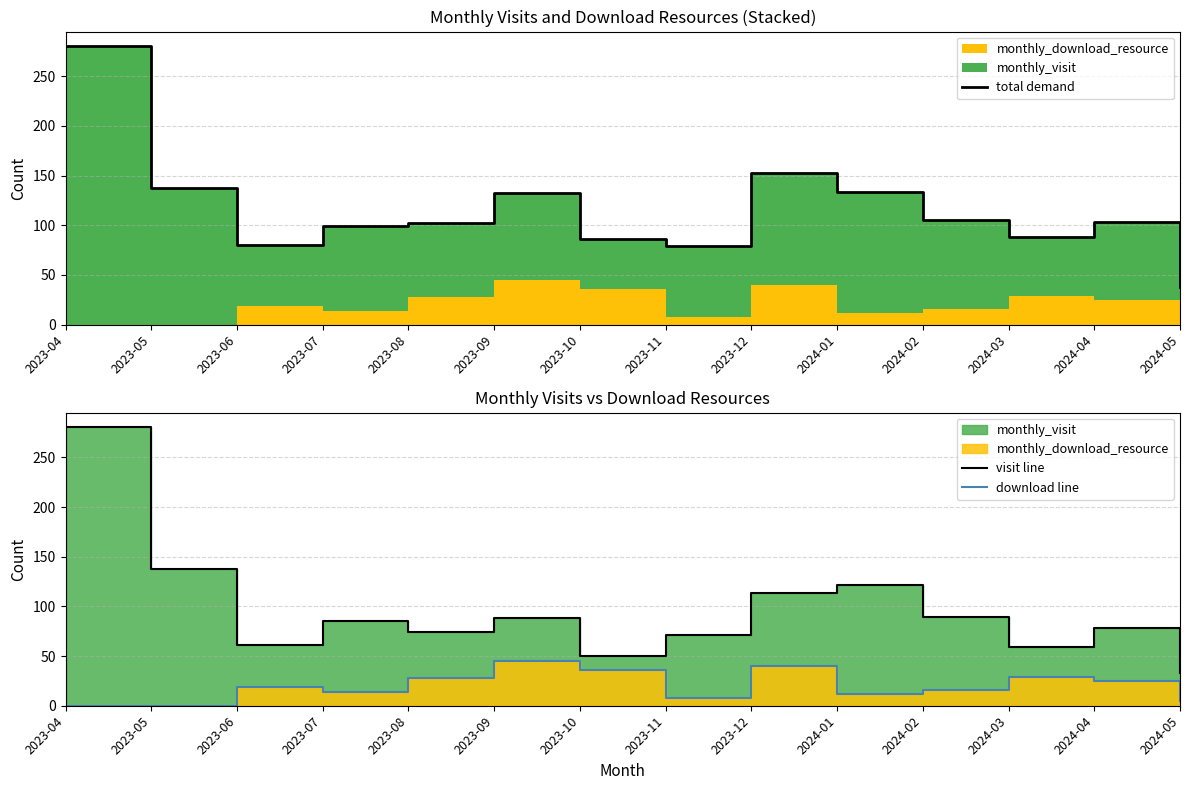

What is the sum of all visit line values?

1342